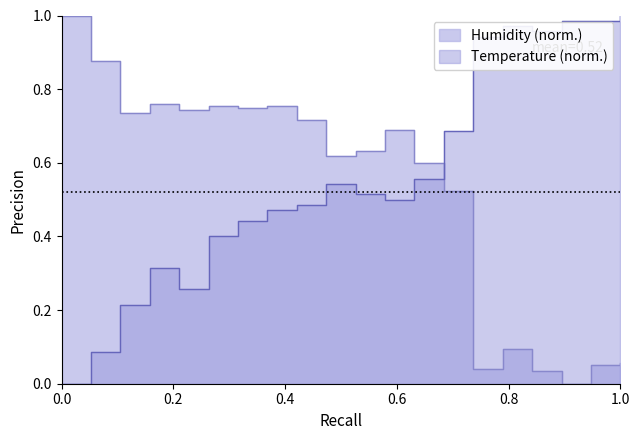

What is the value of the temperature point at the 14th from the left?

0.7